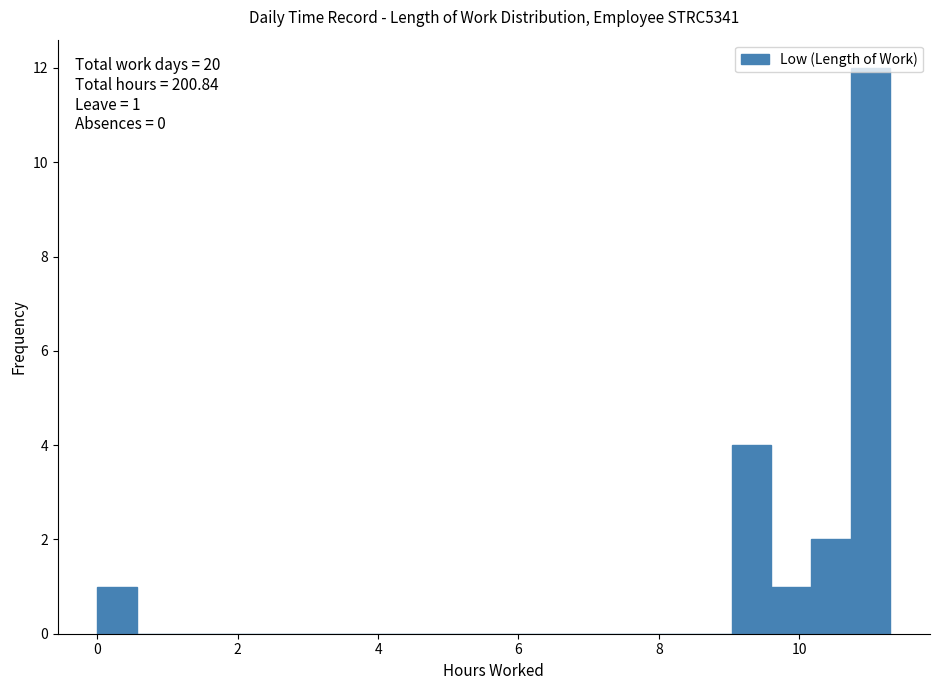

Around what value on the x-axis is the tallest bar? Give the approximate position of its centre, as read against the axis.

11.0